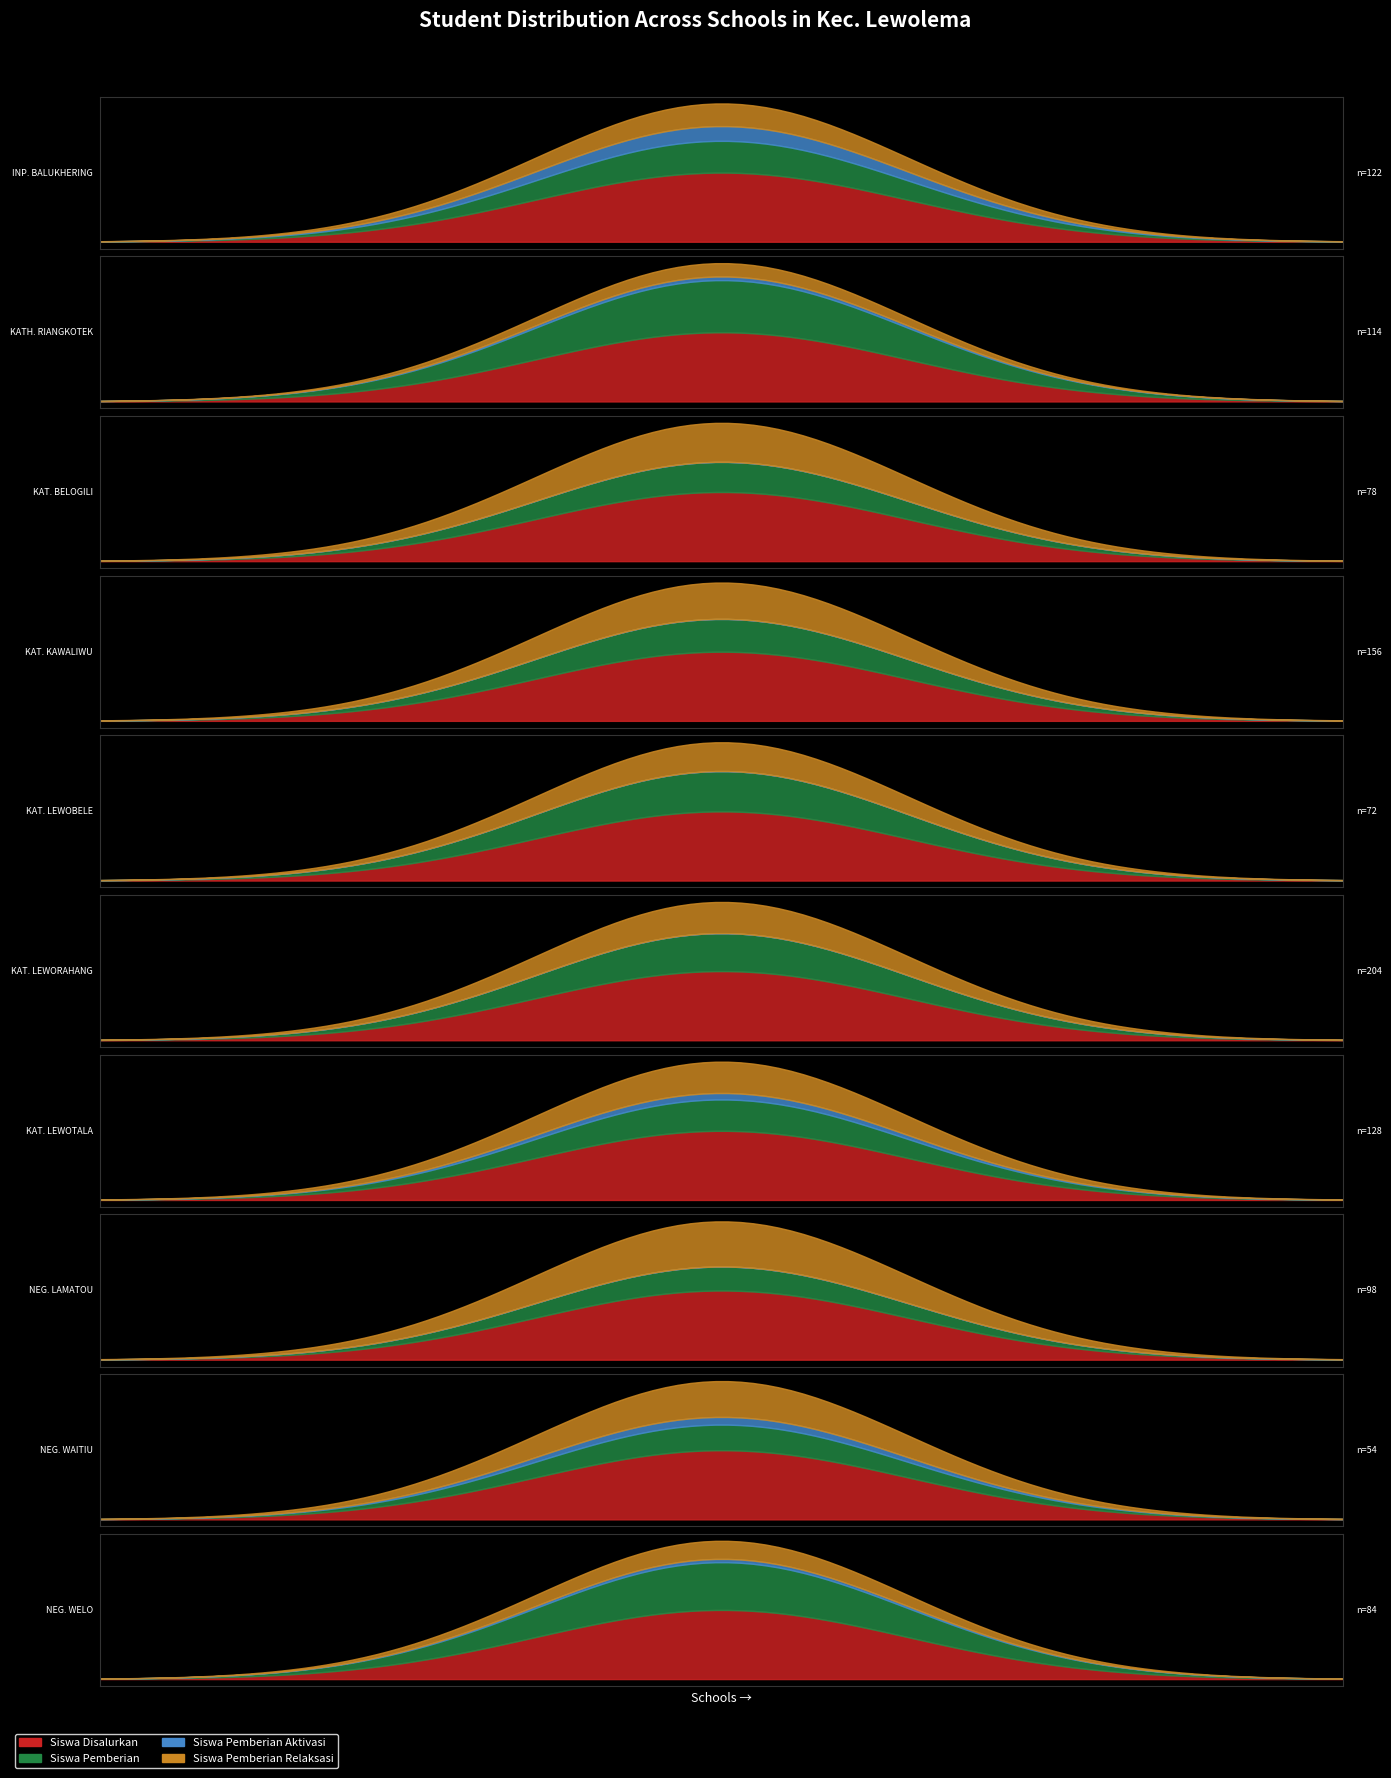

Reading left to right, transcribe all the data shown in this chart.

Siswa Disalurkan: SD INPRES BALUKHERING=61	SD KATHOLIK RIANGKOTEK=57	SD KATOLIK BELOGILI=39	SD KATOLIK KAWALIWU=78	SD KATOLIK LEWOBELE=36	SD KATOLIK LEWORAHANG=102	SD KATOLIK LEWOTALA=64	SD NEGERI LAMATOU=49	SD NEGERI WAITIU=27	SD NEGERI WELO=42
Siswa Pemberian: SD INPRES BALUKHERING=28	SD KATHOLIK RIANGKOTEK=43	SD KATOLIK BELOGILI=17	SD KATOLIK KAWALIWU=37	SD KATOLIK LEWOBELE=21	SD KATOLIK LEWORAHANG=56	SD KATOLIK LEWOTALA=29	SD NEGERI LAMATOU=17	SD NEGERI WAITIU=10	SD NEGERI WELO=29
Siswa Pemberian Aktivasi: SD INPRES BALUKHERING=13	SD KATHOLIK RIANGKOTEK=3	SD KATOLIK BELOGILI=0	SD KATOLIK KAWALIWU=0	SD KATOLIK LEWOBELE=0	SD KATOLIK LEWORAHANG=0	SD KATOLIK LEWOTALA=6	SD NEGERI LAMATOU=0	SD NEGERI WAITIU=3	SD NEGERI WELO=2
Siswa Pemberian Relaksasi: SD INPRES BALUKHERING=20	SD KATHOLIK RIANGKOTEK=11	SD KATOLIK BELOGILI=22	SD KATOLIK KAWALIWU=41	SD KATOLIK LEWOBELE=15	SD KATOLIK LEWORAHANG=46	SD KATOLIK LEWOTALA=29	SD NEGERI LAMATOU=32	SD NEGERI WAITIU=14	SD NEGERI WELO=11